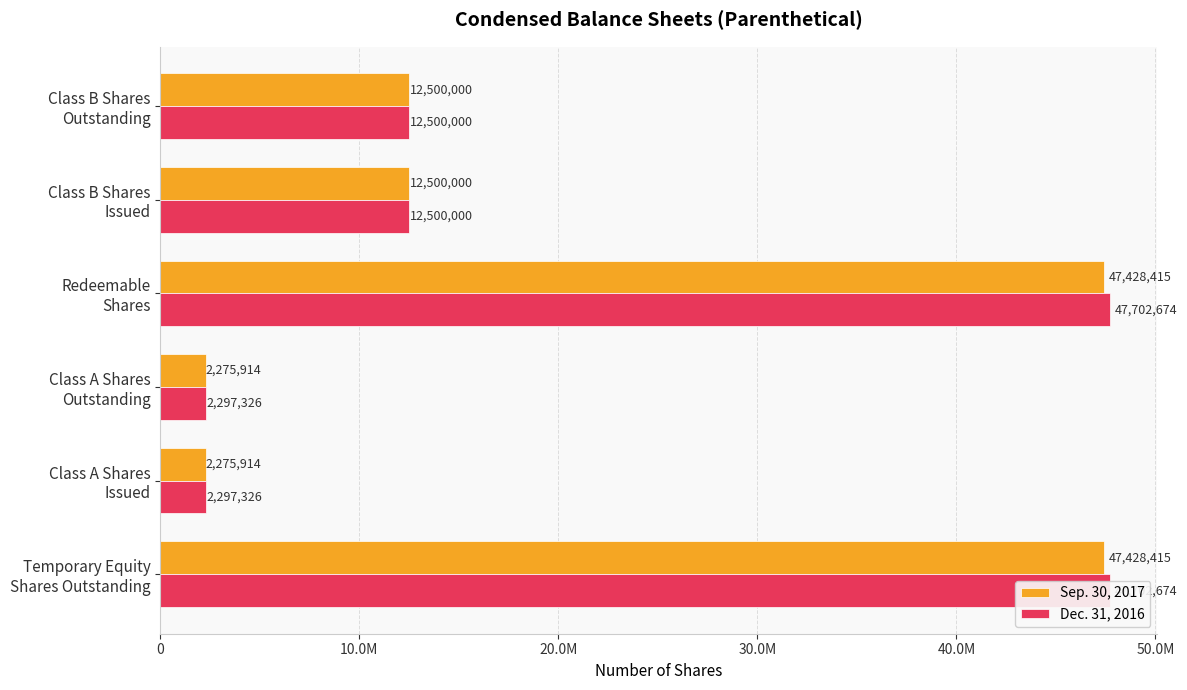

What is the sum of all Sep. 30, 2017 values?

124408658